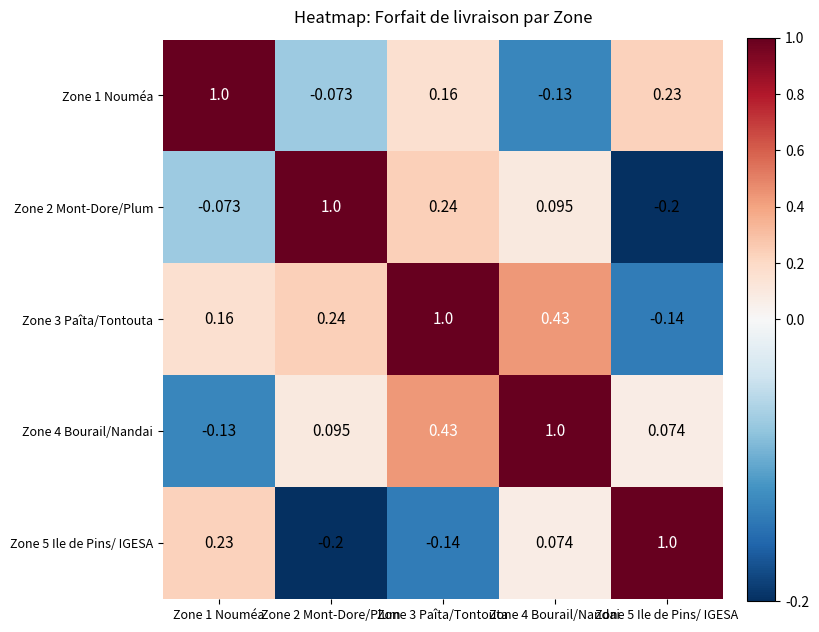

How many distinct data groups are displayed?

5